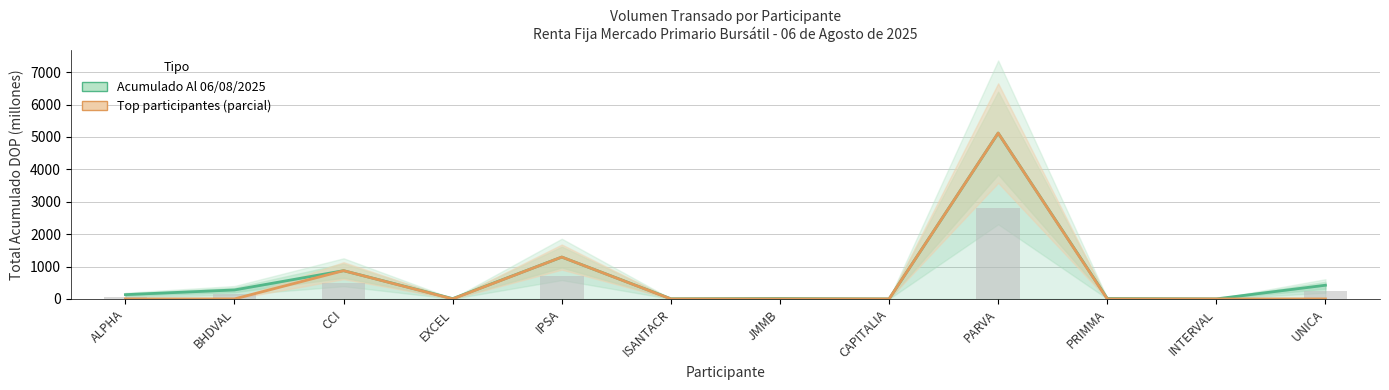

What is the label of the 5th bar from the right?

CAPITALIA